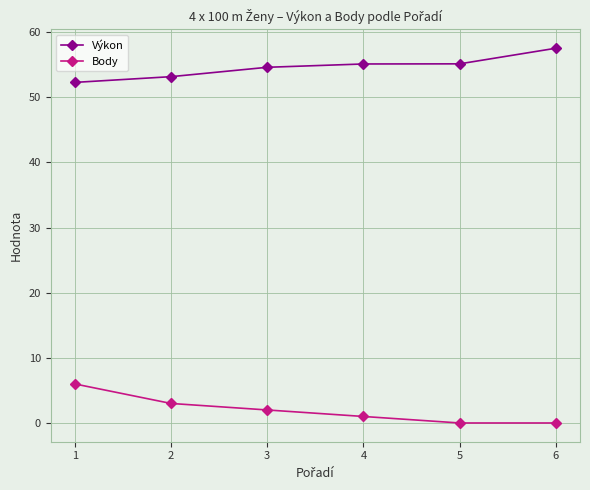

Is the value of Body at 5 greater than the value of Výkon at 5?

No